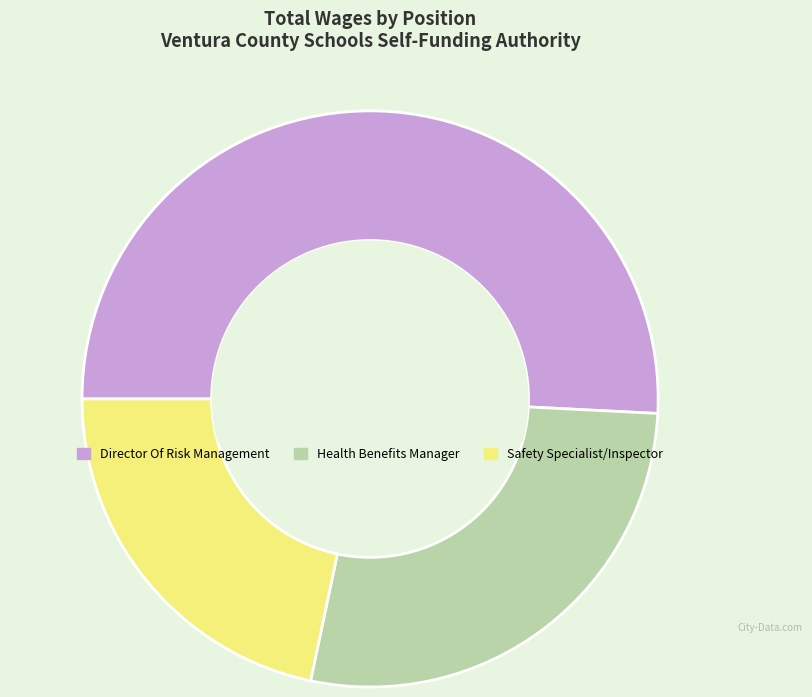

Do Health Benefits Manager and Director Of Risk Management together represent more than half of the pie?

Yes